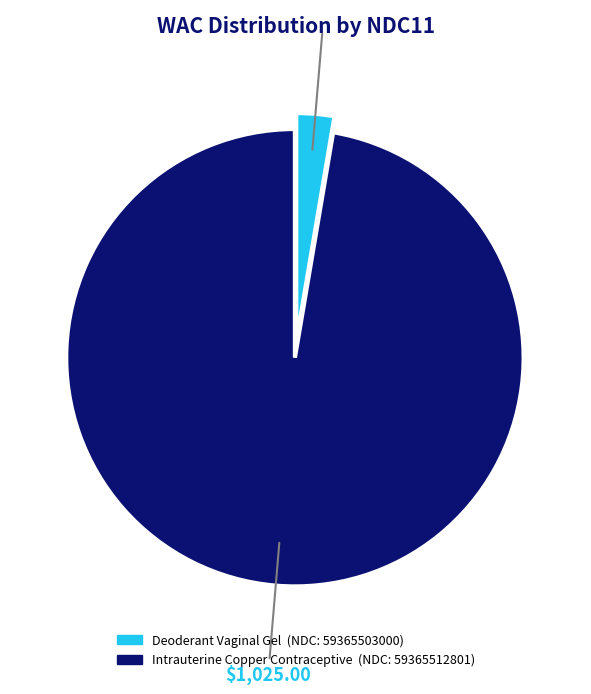

Is there a majority slice in this chart?

Yes